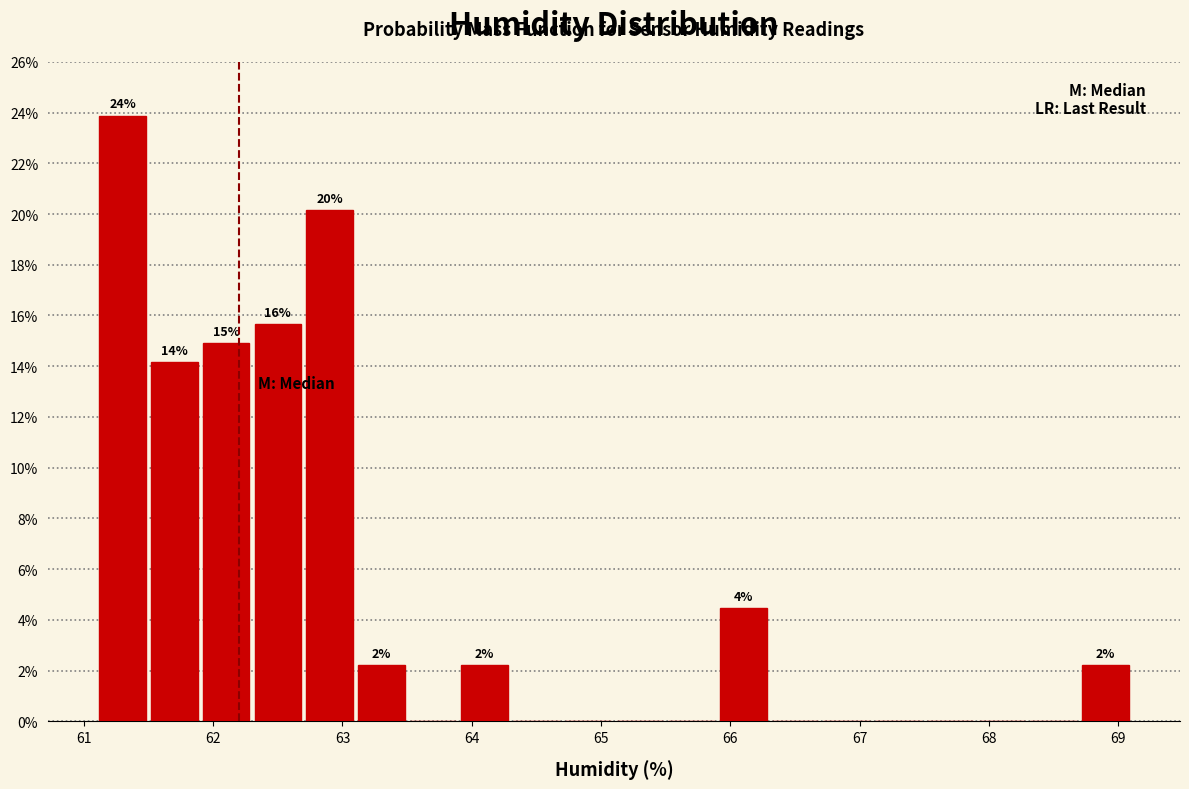

Over which range of the x-axis is the bar tallest?

61.1 to 61.5